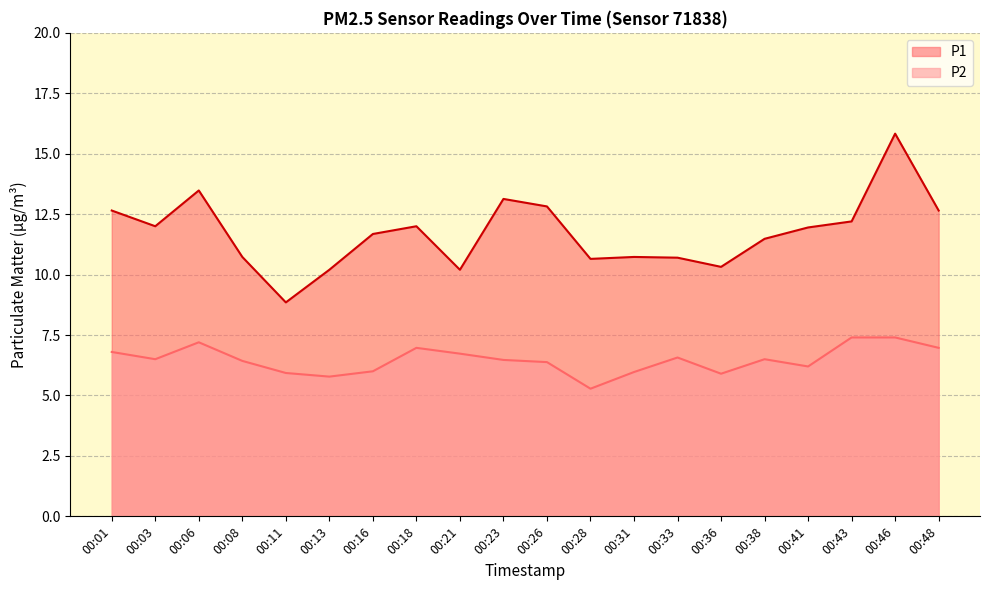

How many values in the P2 series are below 6?

5